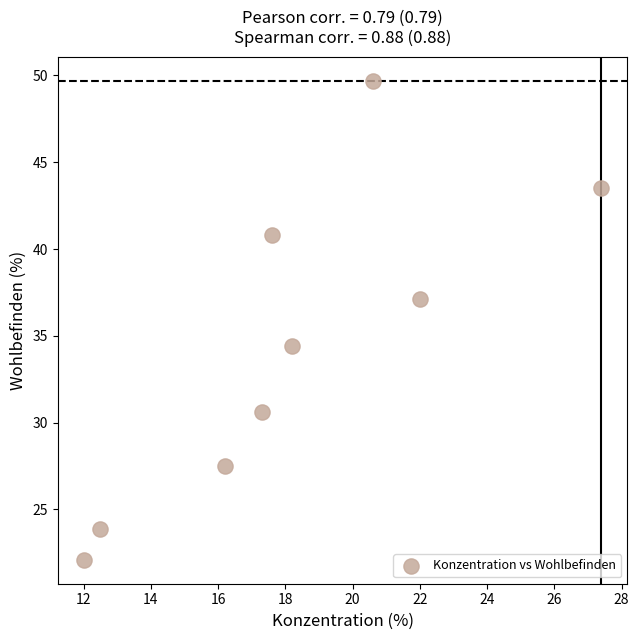

What Y value in the scatter plot is closest to 35?

34.4